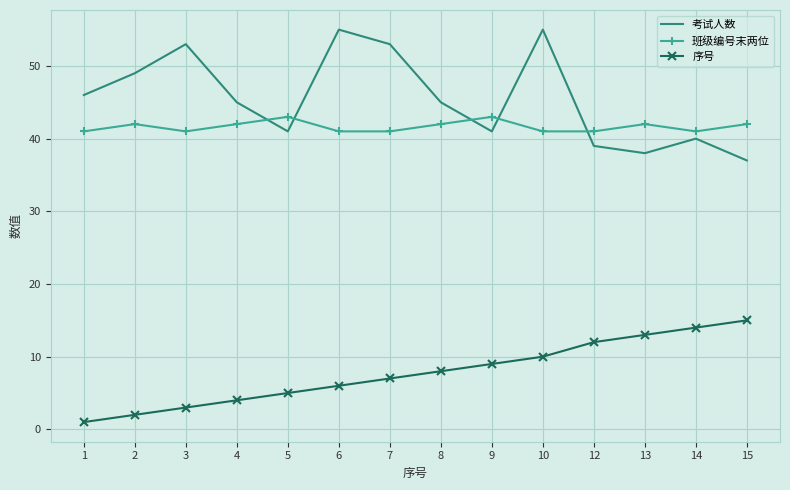

How many values in the 班级编号末两位 series are below 42?

7